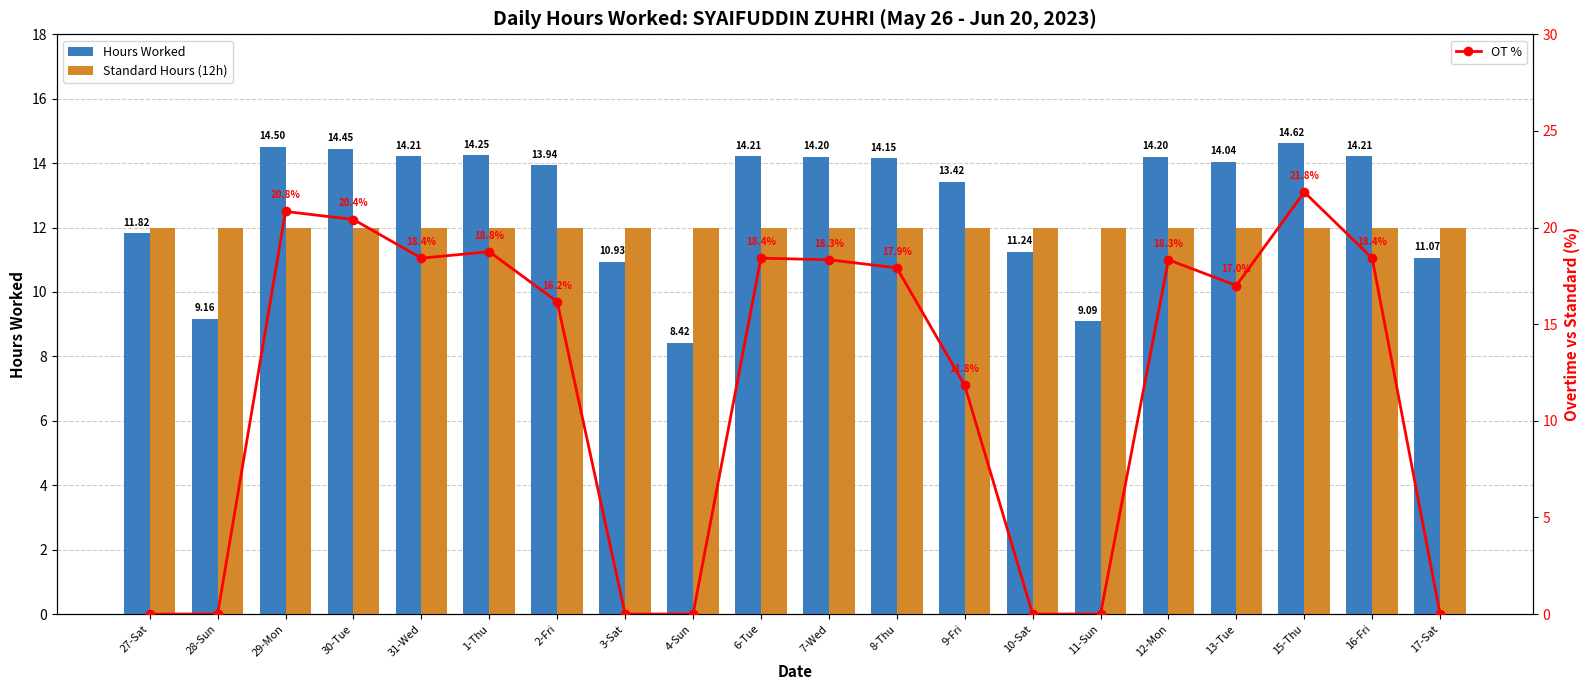

What is the total value across all series at 30-Tue?

46.9